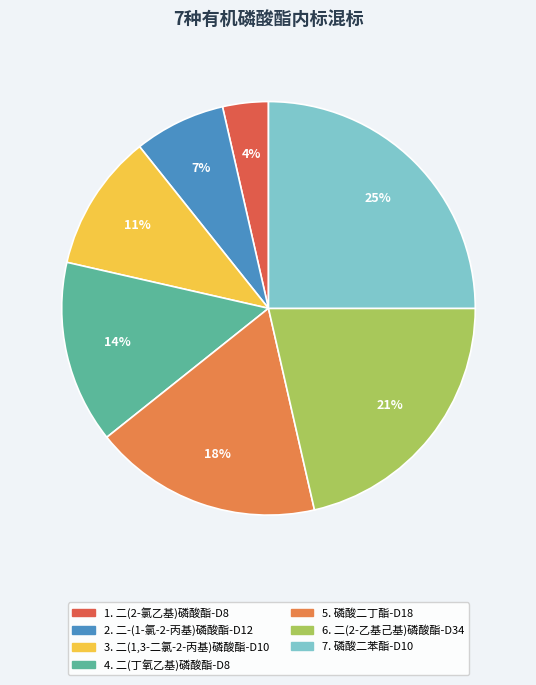

What is the largest slice in the pie chart?

磷酸二苯酯-D10